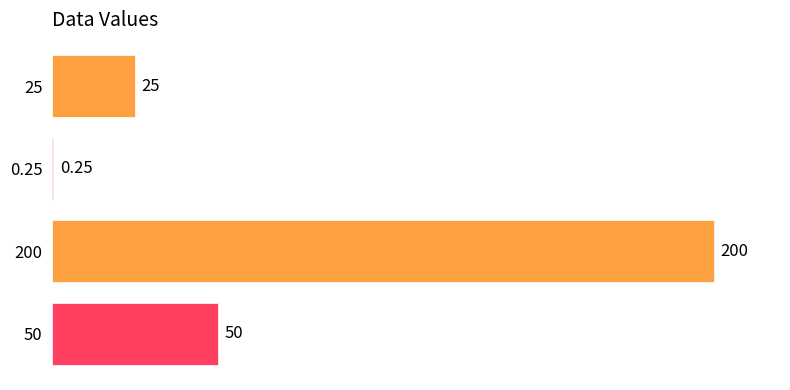

True or false: the data shows 94.3 at 50.

False